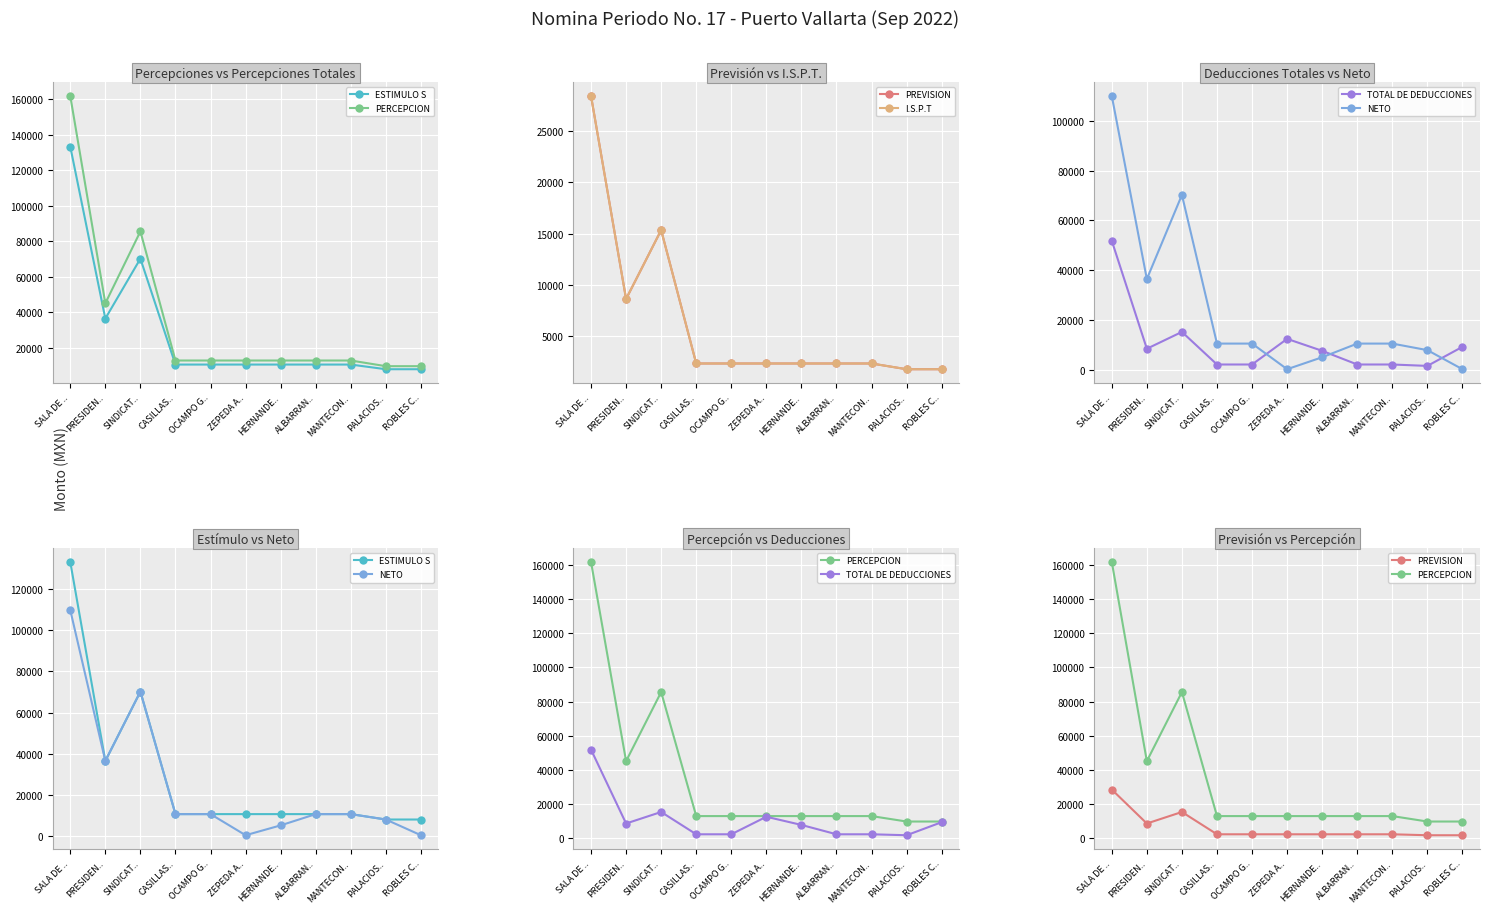

Reading right to left, what are all the values shown in this chart?

ESTIMULO S: ROBLES C..=8028.6	PALACIOS..=8028.6	MANTECON..=10656.8	ALBARRAN..=10656.8	HERNANDE..=10656.8	ZEPEDA A..=10656.8	OCAMPO G..=10656.8	CASILLAS..=10656.8	SINDICAT..=70216.9	PRESIDEN..=36517.3	SALA DE ..=133281.5
PERCEPCION: ROBLES C..=9743.5	PALACIOS..=9743.5	MANTECON..=12933.1	ALBARRAN..=12933.1	HERNANDE..=12933.1	ZEPEDA A..=12933.1	OCAMPO G..=12933.1	CASILLAS..=12933.1	SINDICAT..=85551.3	PRESIDEN..=45106.2	SALA DE ..=161750.9
PREVISION: ROBLES C..=1714.9	PALACIOS..=1714.9	MANTECON..=2276.3	ALBARRAN..=2276.3	HERNANDE..=2276.3	ZEPEDA A..=2276.3	OCAMPO G..=2276.3	CASILLAS..=2276.3	SINDICAT..=15334.5	PRESIDEN..=8588.9	SALA DE ..=28469.4
I.S.P.T: ROBLES C..=1714.9	PALACIOS..=1714.9	MANTECON..=2276.3	ALBARRAN..=2276.3	HERNANDE..=2276.3	ZEPEDA A..=2276.3	OCAMPO G..=2276.3	CASILLAS..=2276.3	SINDICAT..=15334.5	PRESIDEN..=8588.9	SALA DE ..=28469.4
TOTAL DE DEDUCCIONES: ROBLES C..=9361.9	PALACIOS..=1714.9	MANTECON..=2276.3	ALBARRAN..=2276.3	HERNANDE..=7751.3	ZEPEDA A..=12542.3	OCAMPO G..=2276.3	CASILLAS..=2276.3	SINDICAT..=15334.5	PRESIDEN..=8588.9	SALA DE ..=51857.4
NETO: ROBLES C..=381.6	PALACIOS..=8028.6	MANTECON..=10656.8	ALBARRAN..=10656.8	HERNANDE..=5181.8	ZEPEDA A..=390.8	OCAMPO G..=10656.8	CASILLAS..=10656.8	SINDICAT..=70216.9	PRESIDEN..=36517.3	SALA DE ..=109893.4